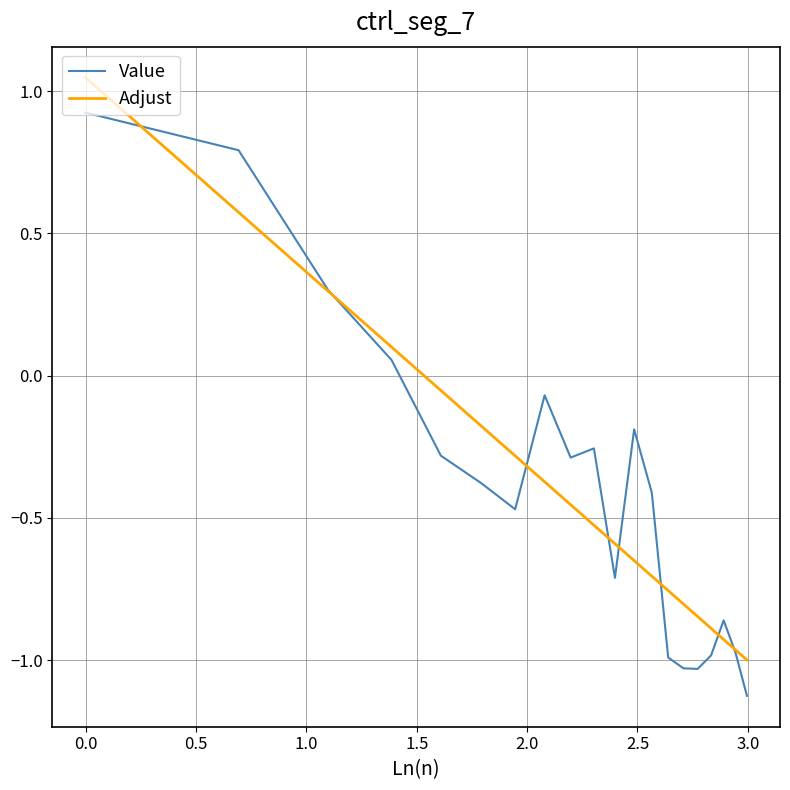

List the series in order of their peak value, highest first.

Adjust, Value